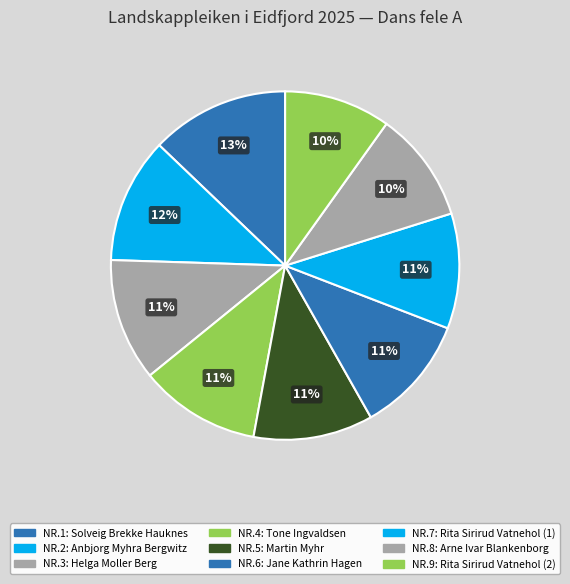

Rank the categories by value from lowest to highest.

9, 8, 7, 6, 5, 4, 3, 2, 1